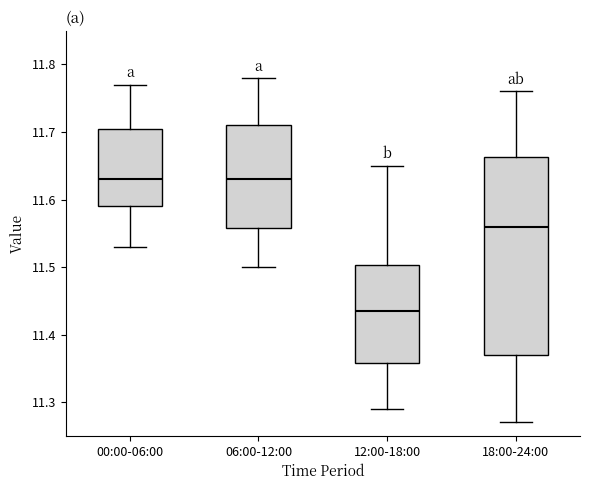

Where is the upper edge of the box for 18:00-24:00 on the y-axis? The values are not printed on the chart, so give them approximately, as read against the axis.

11.66